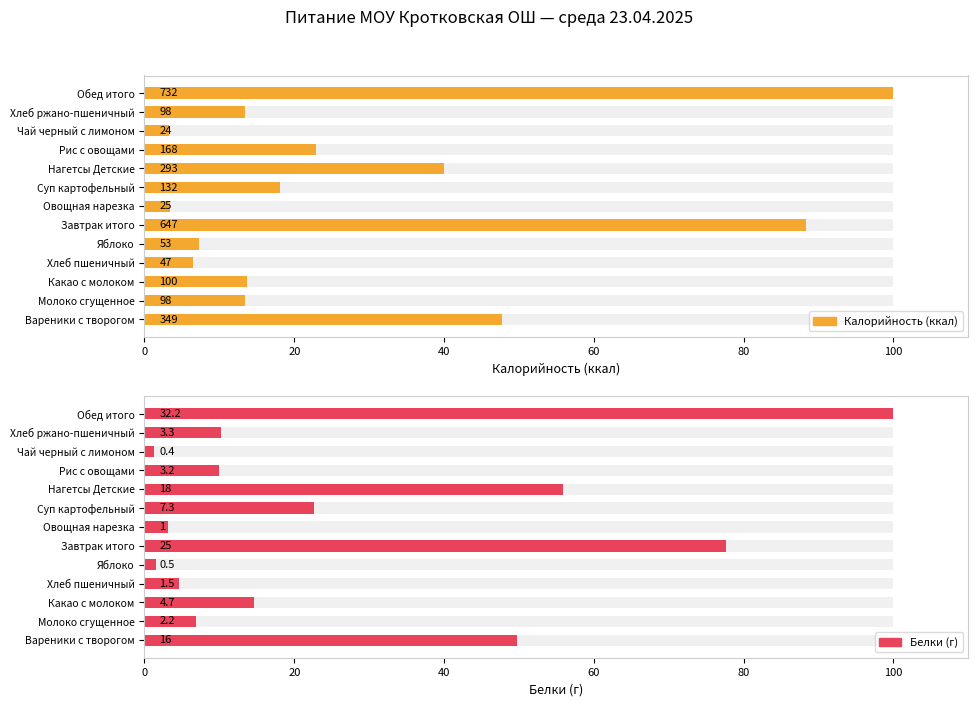

Rank the series by their average value, from highest to lowest.

Калорийность (ккал), Белки (г)